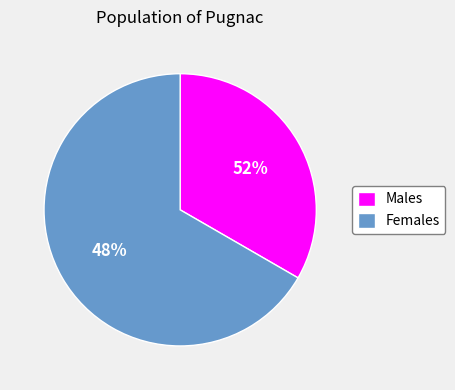

Which has a higher value, Чоловіча or Жіноча?

Жіноча